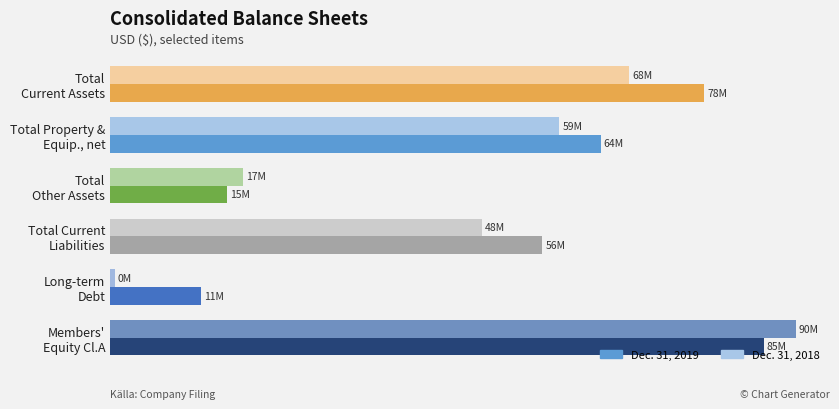

What is the value of the Dec. 31, 2018 bar at the 3rd from the left?

17479620